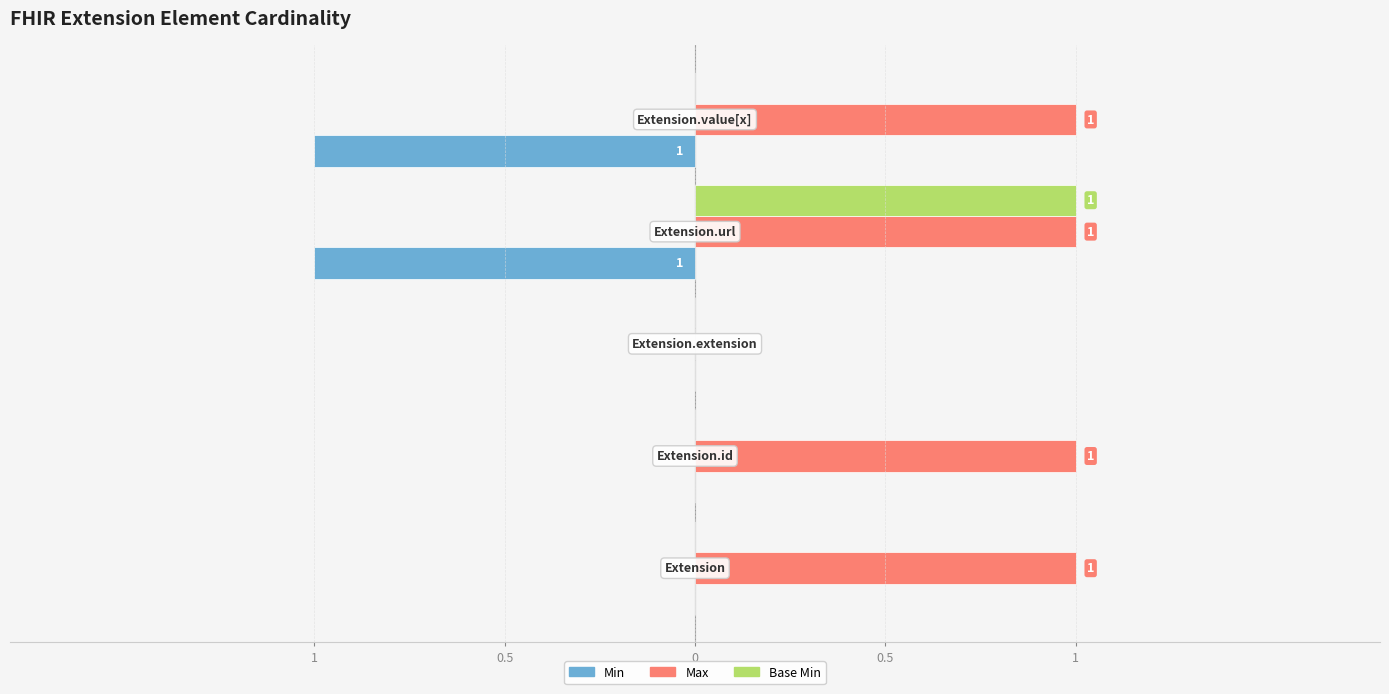

What are all the series names shown in the legend?

Min, Max, Base Min